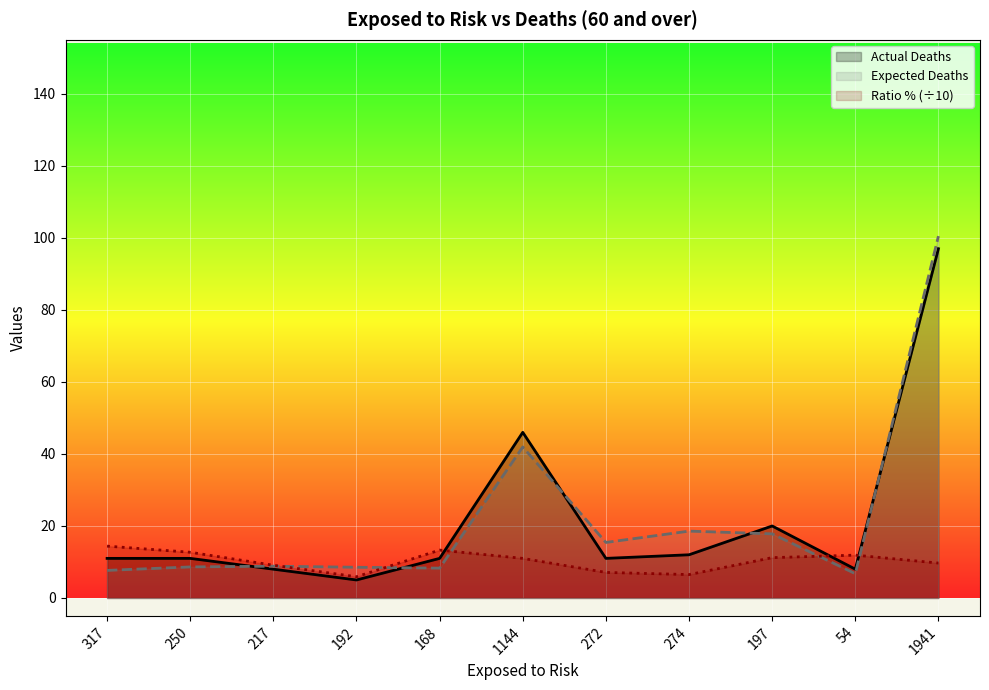

Which series has the widest spread of values?

Expected Deaths